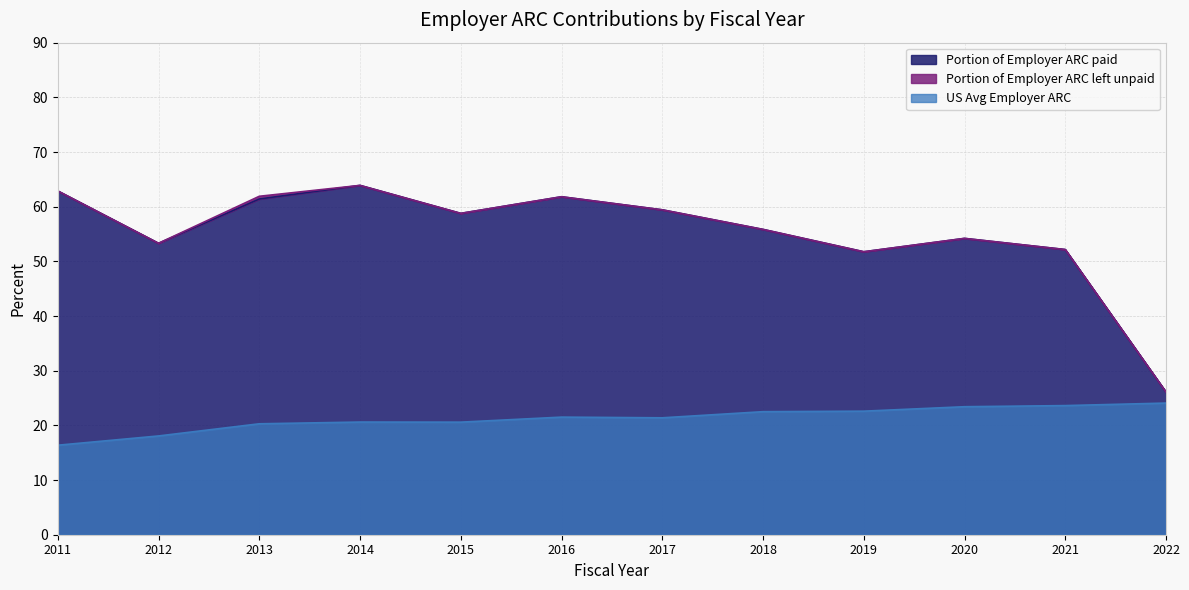

True or false: Portion of Employer ARC paid has a value of 16.8 at 2018.

False